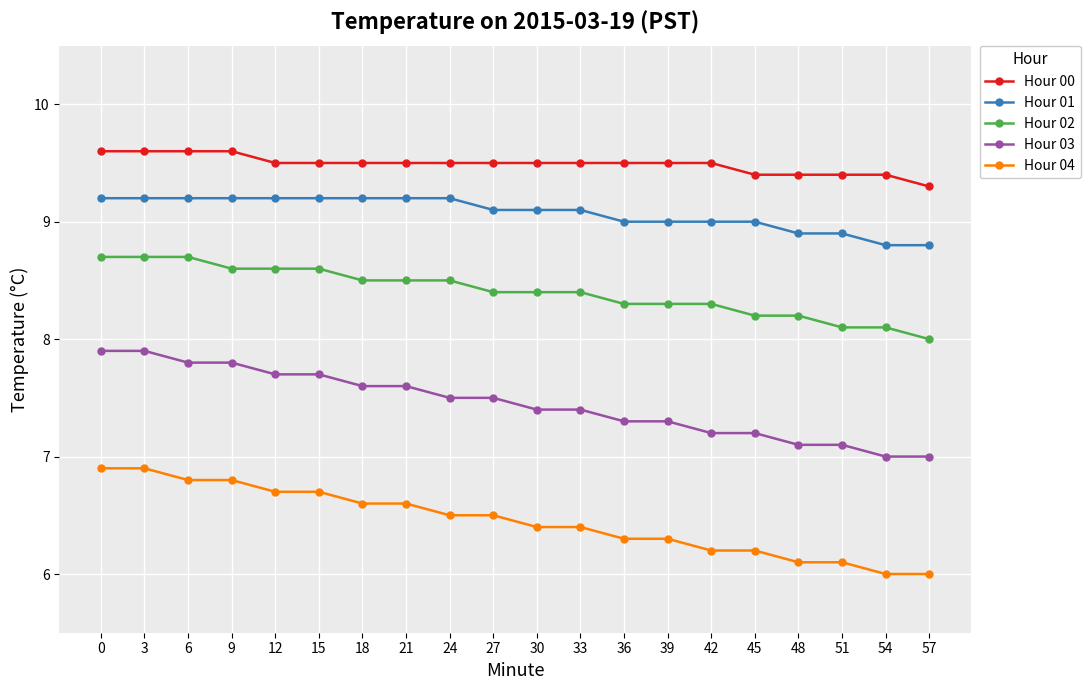

What is the sum of all Hour 03 values?

149.0